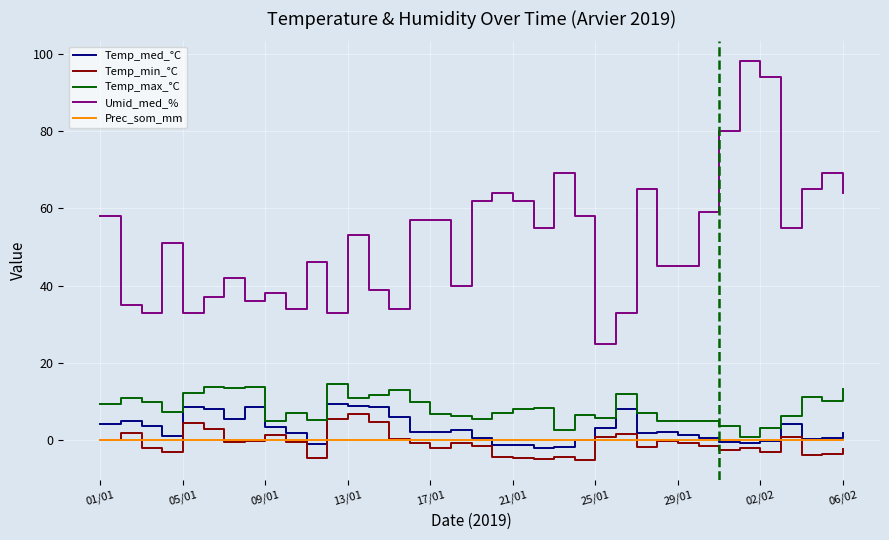

What is the difference between the second highest and second lowest values in the Temp_max_°C series?

11.2